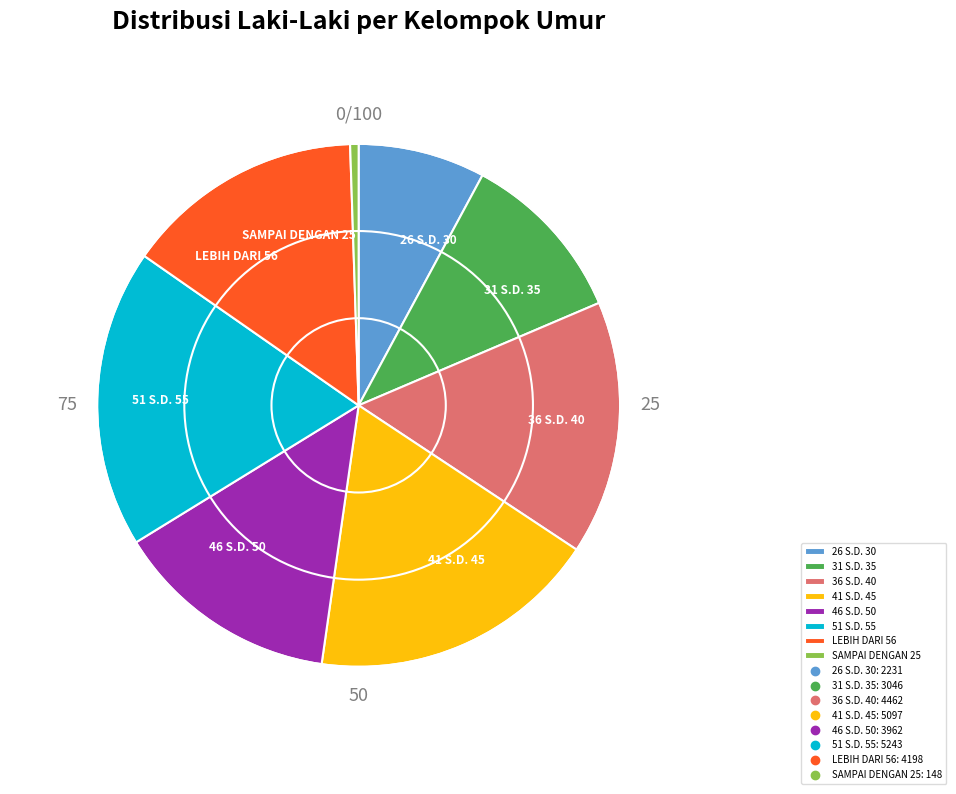

Which category has the biggest portion of the pie?

51 S.D. 55